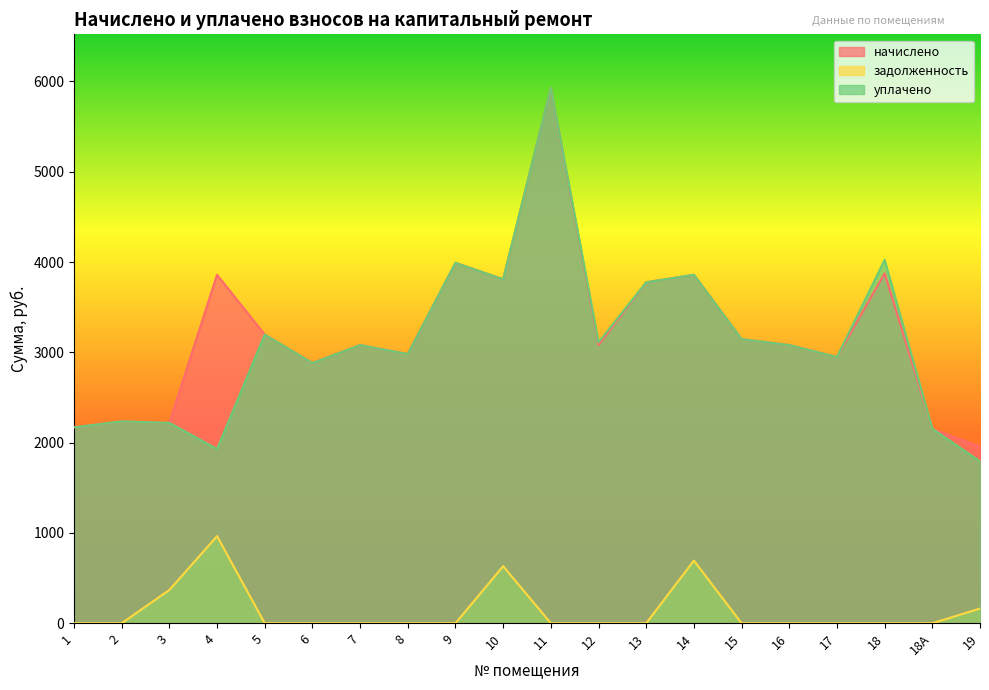

Which series has the widest spread of values?

уплачено